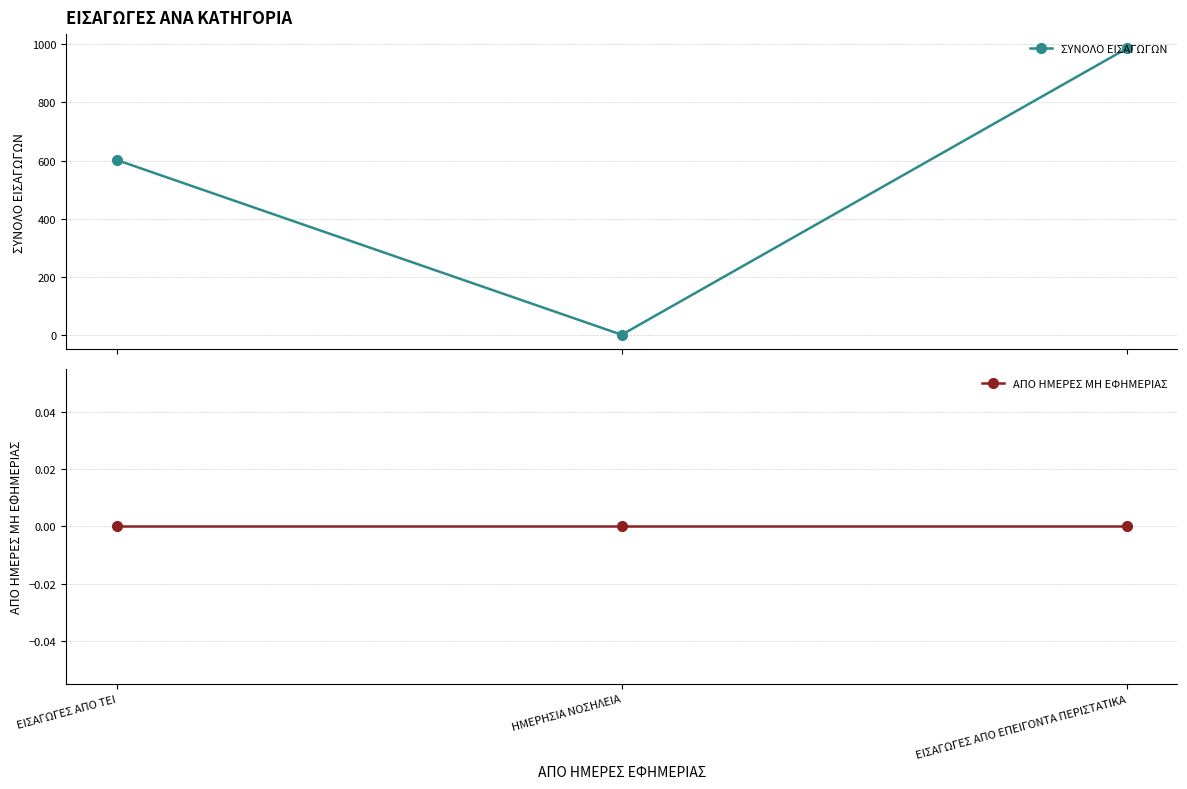

Between ΕΙΣΑΓΩΓΕΣ ΑΠΟ ΤΕΙ and ΗΜΕΡΗΣΙΑ ΝΟΣΗΛΕΙΑ, which series saw the biggest shift?

ΣΥΝΟΛΟ ΕΙΣΑΓΩΓΩΝ